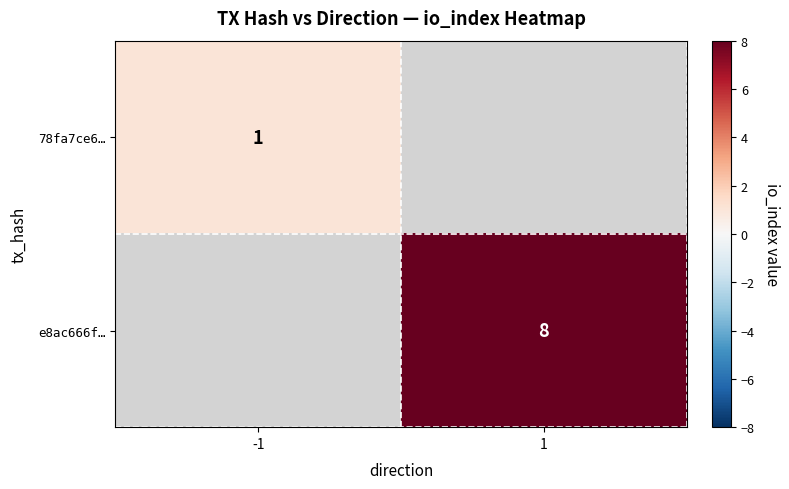

Is it true that 78fa7ce6… equals 0 at -1?

False